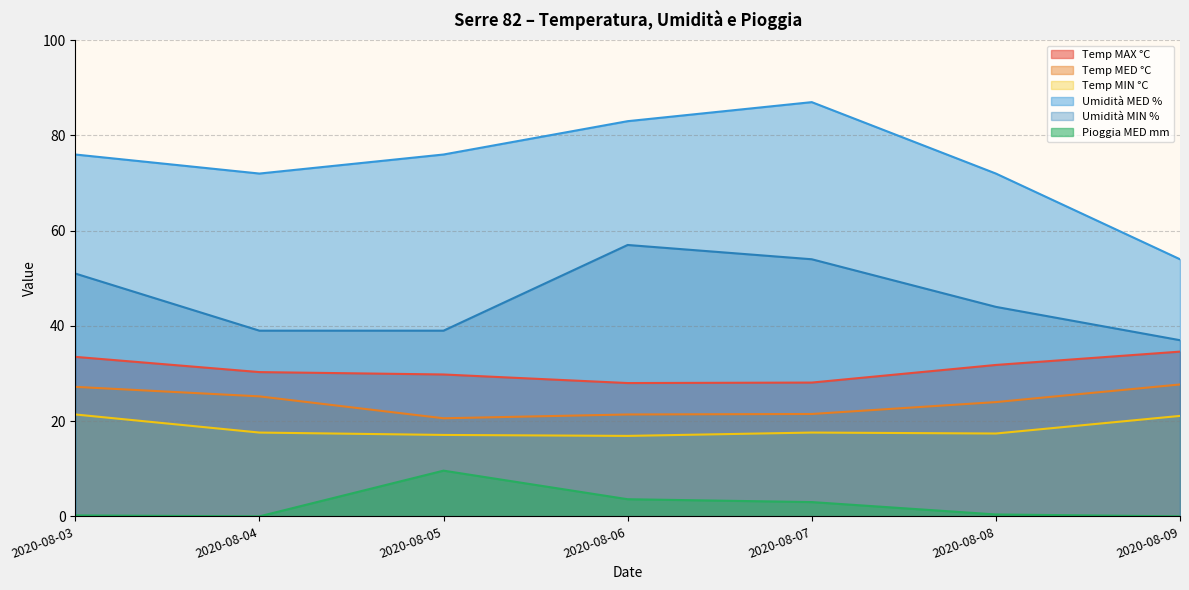

Which series has the largest range (max minus min)?

Umidità MED %